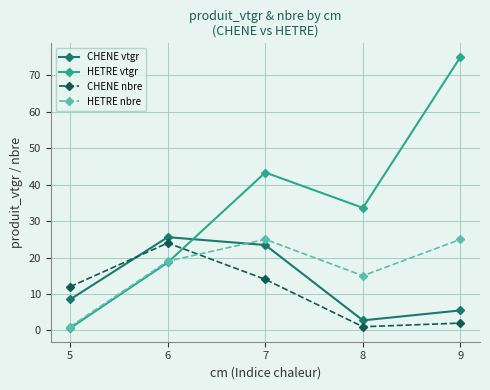

What is the sum of the CHENE vtgr values at 7 and 8?

26.2